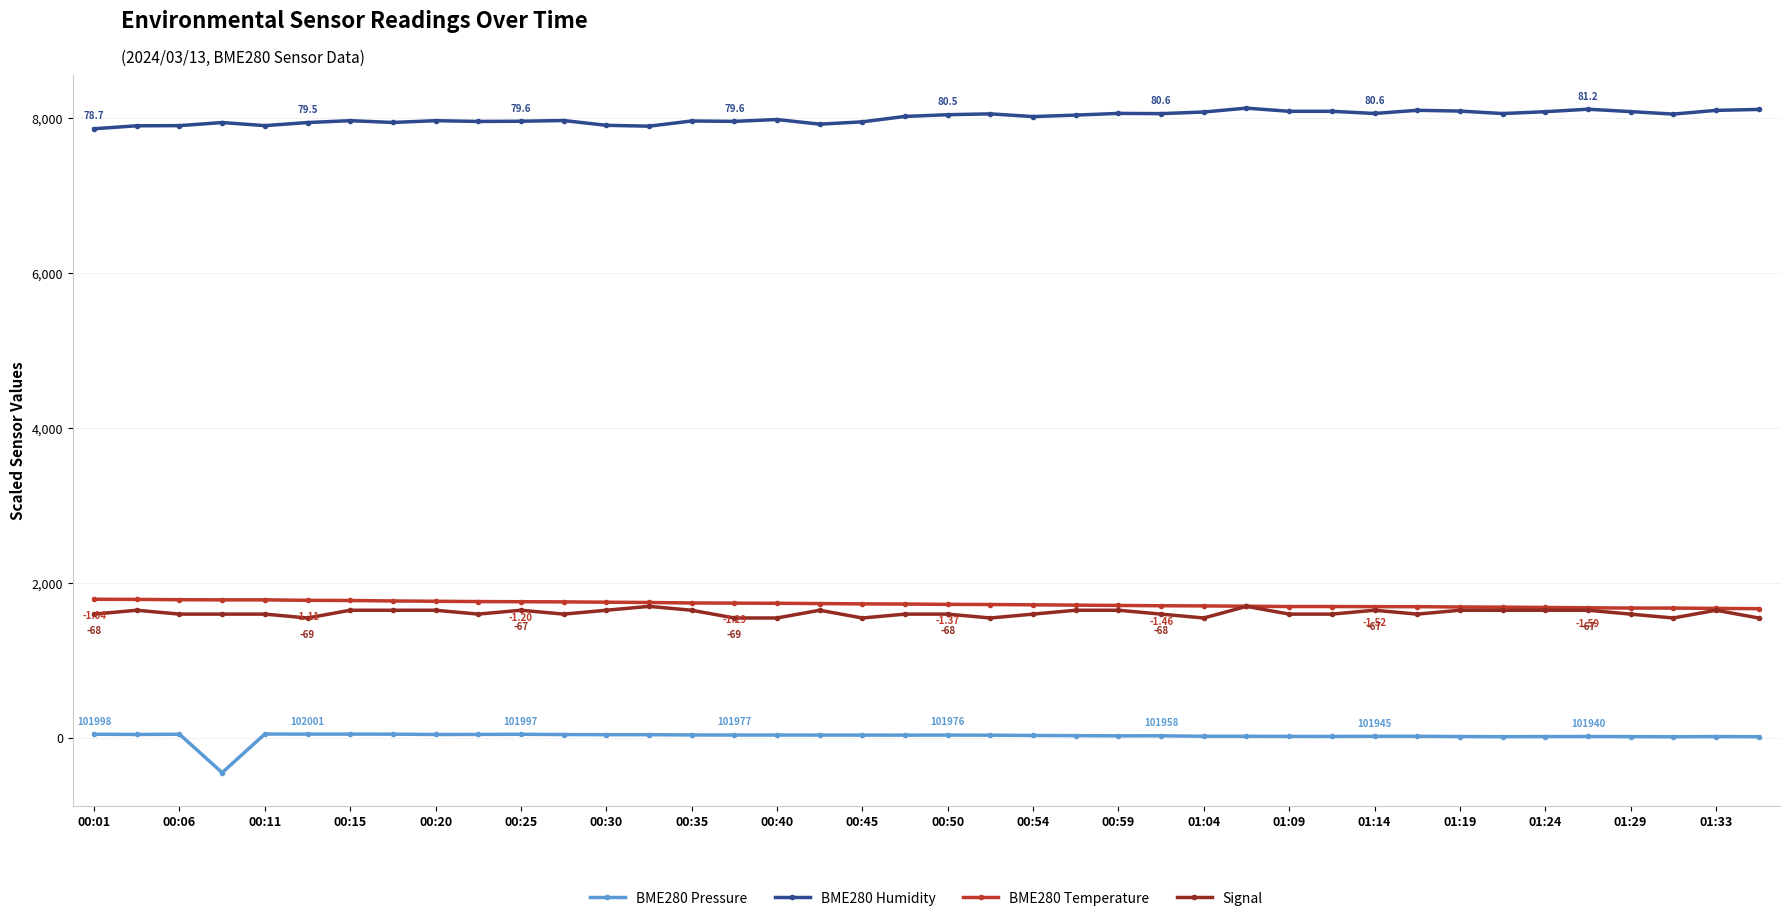

At how many categories does at least one series exceed 7229?

40